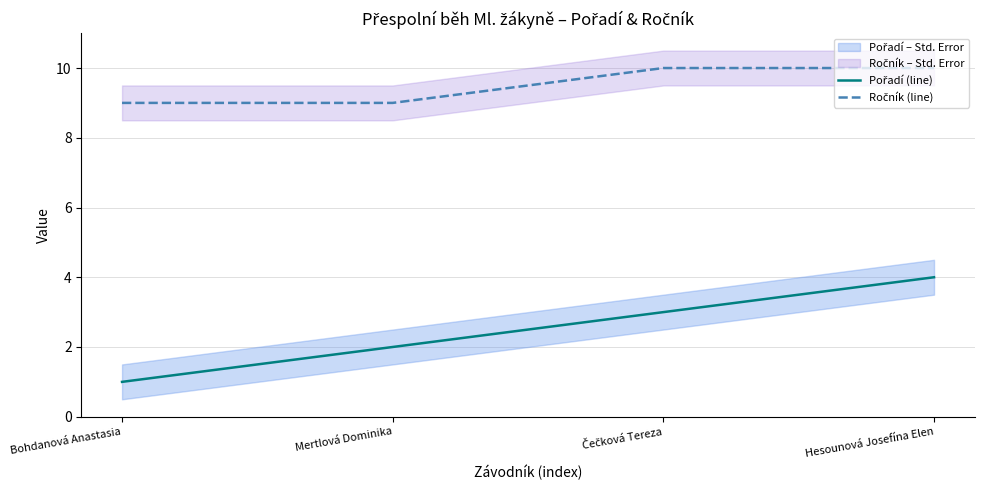

Is the value of Pořadí (line) at Čečková Tereza greater than the value of Ročník (line) at Čečková Tereza?

No